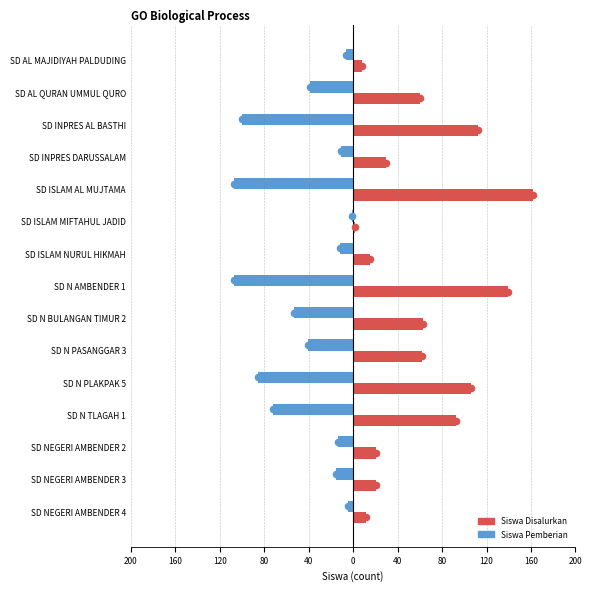

Which series has the largest total across all categories?

Siswa Disalurkan